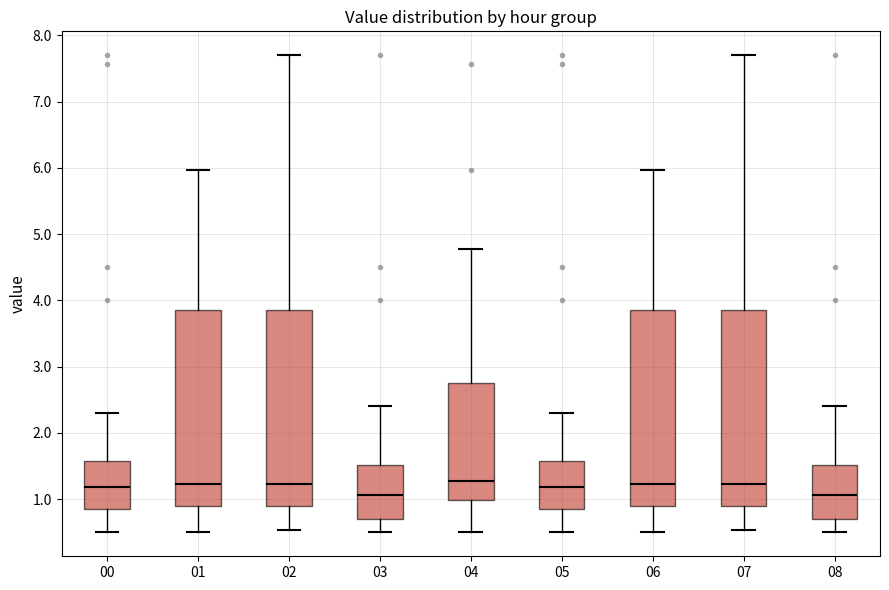

Where is the upper edge of the box at x = 01 on the y-axis? The values are not printed on the chart, so give them approximately, as read against the axis.

3.9